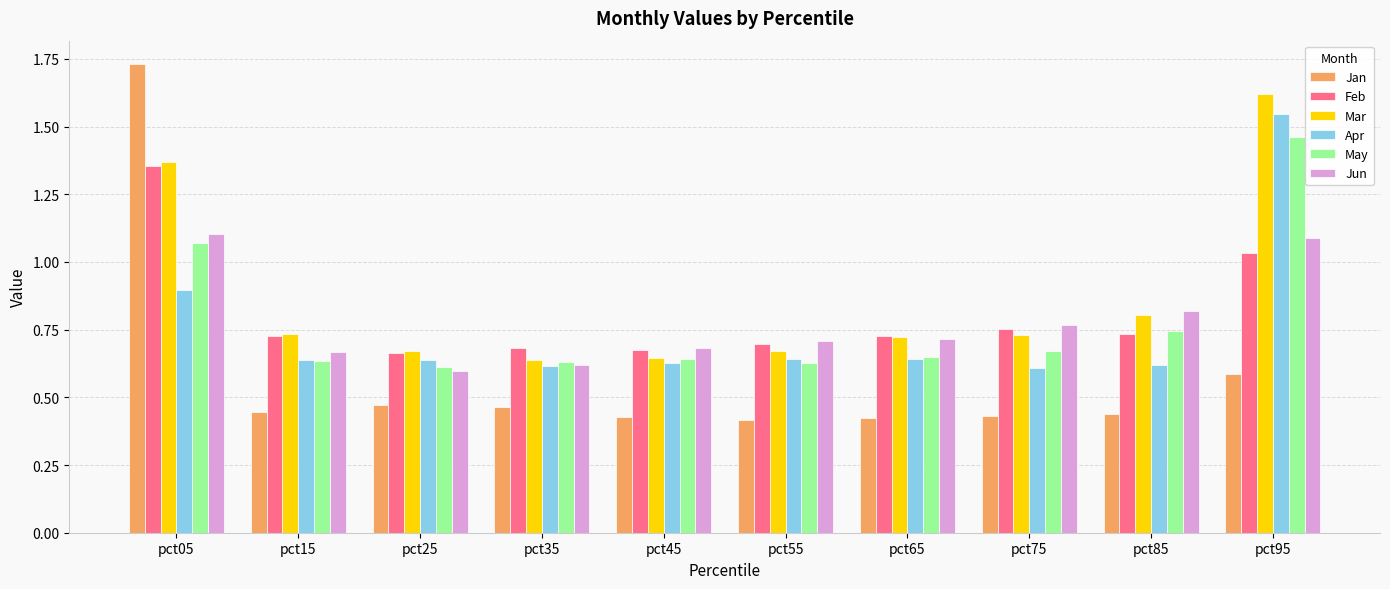

What is the sum of all Mar values?

8.6